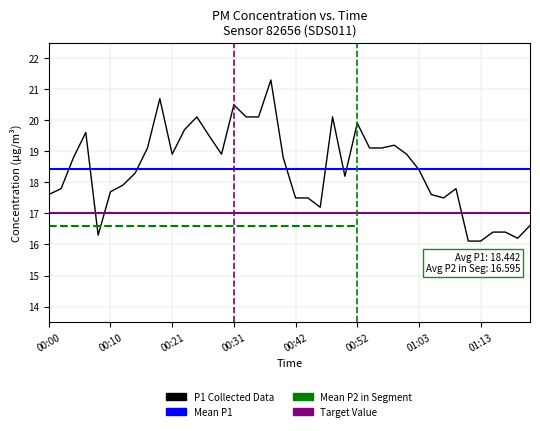

How many data points does each series have?

40